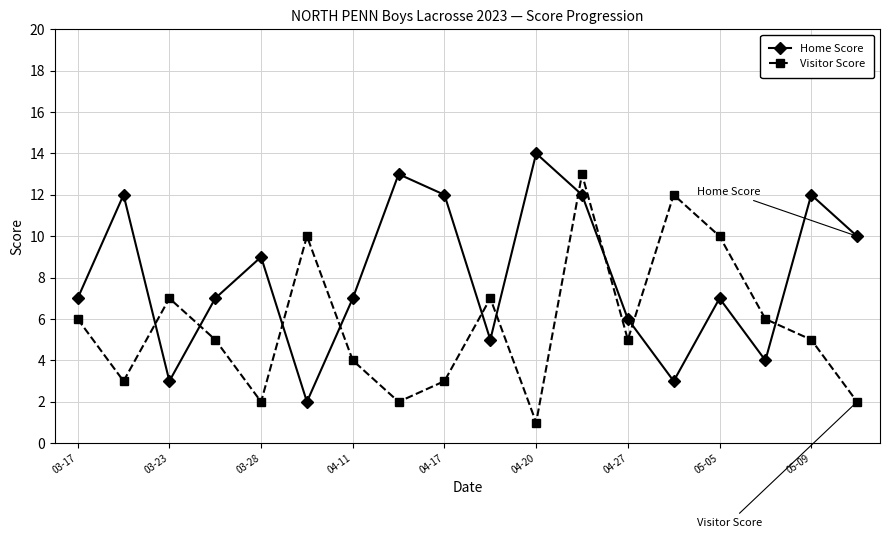

List the series in order of their overall mean, lowest first.

Visitor Score, Home Score